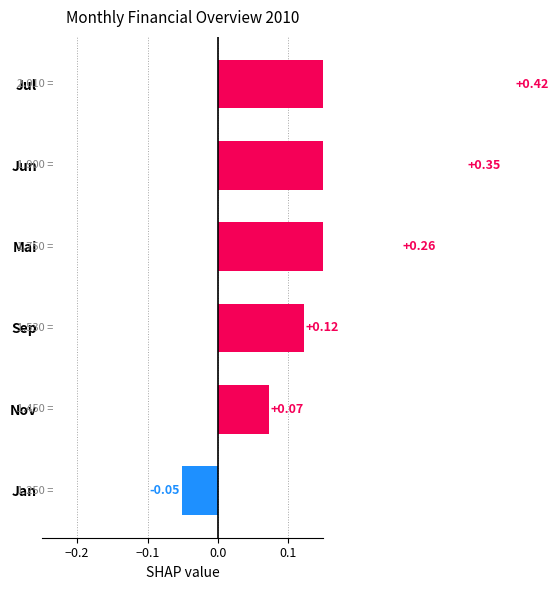

What is the difference between the maximum and minimum values?

0.5